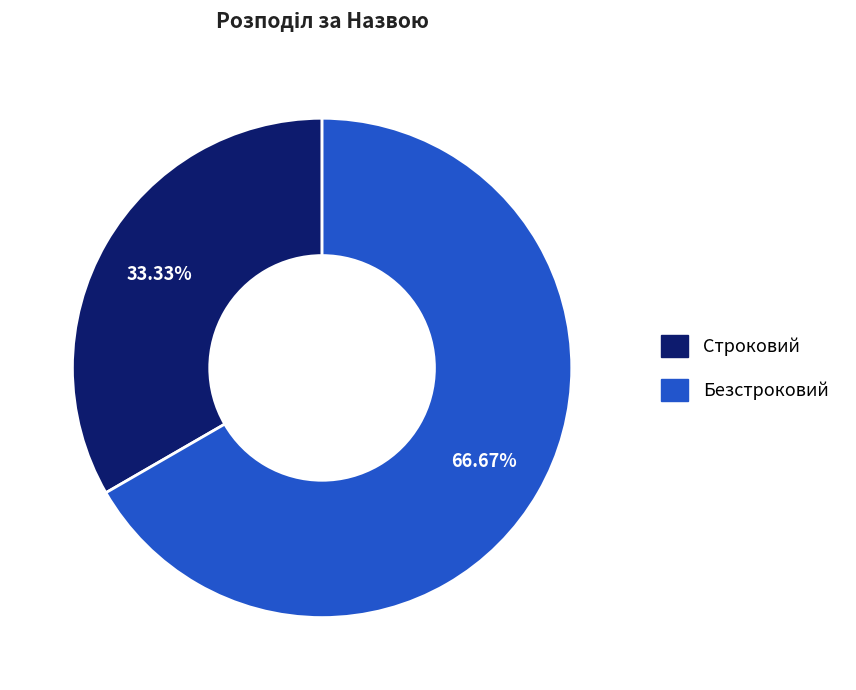

To the nearest percent, what is the difference between the Строковий and Безстроковий slice percentages?

33%